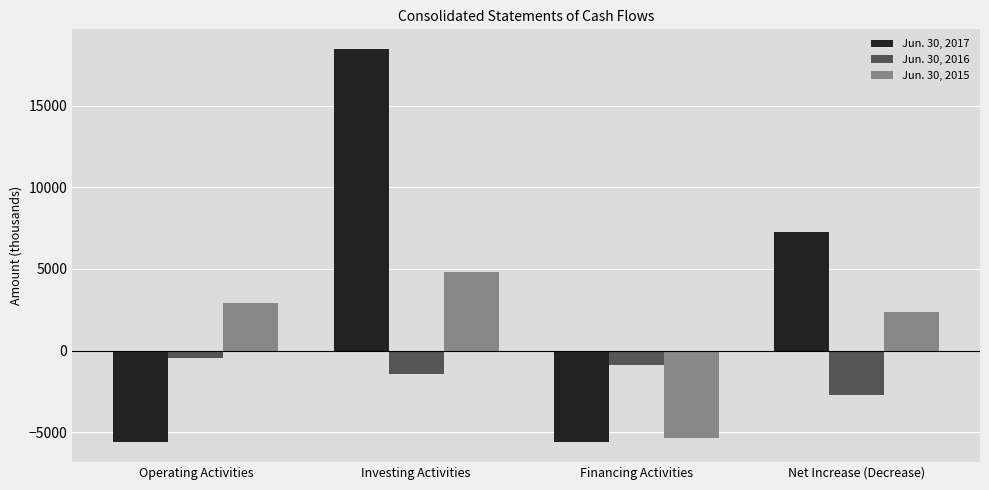

Which series has the widest spread of values?

Jun. 30, 2017